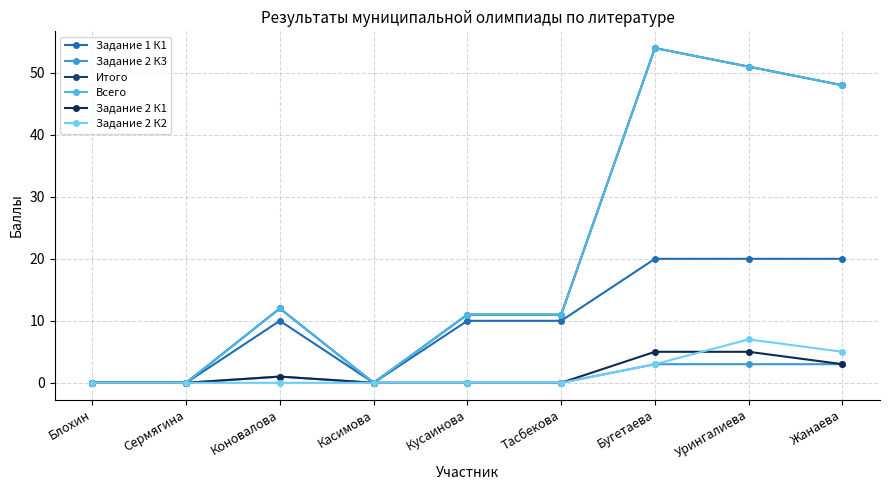

What is the difference between the Итого values at Бугетаева and Блохин?

54